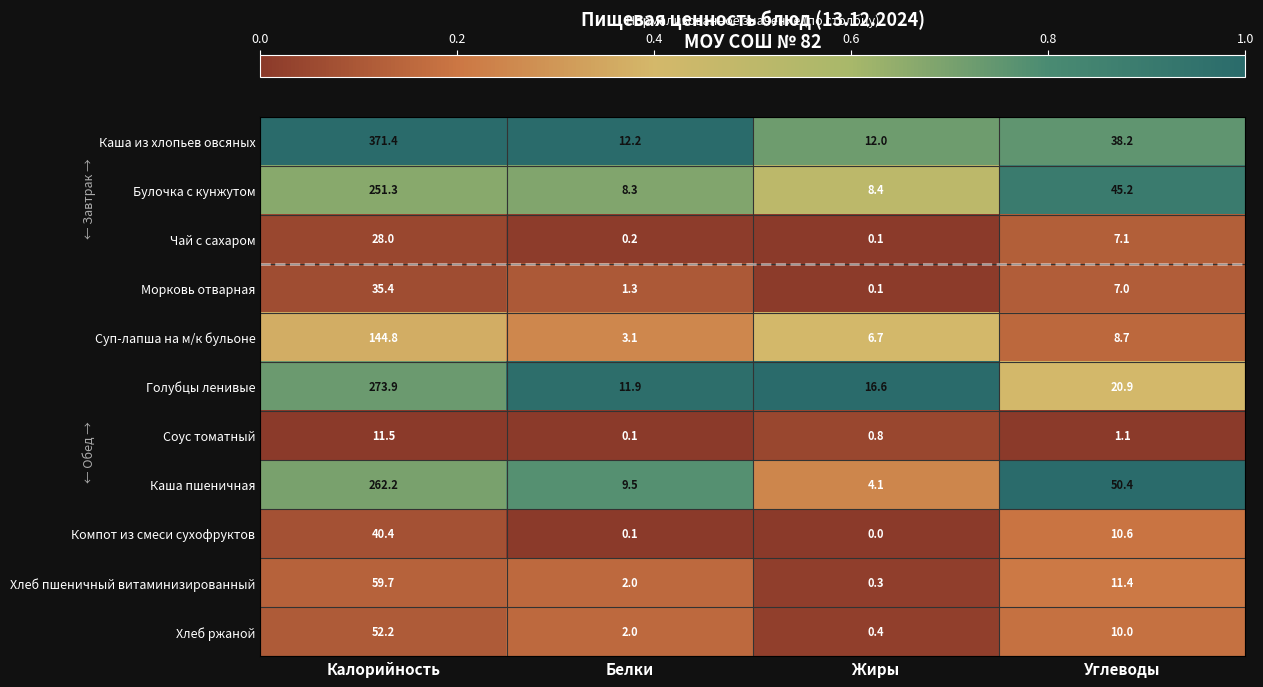

Which series has the largest total across all categories?

Каша из хлопьев овсяных